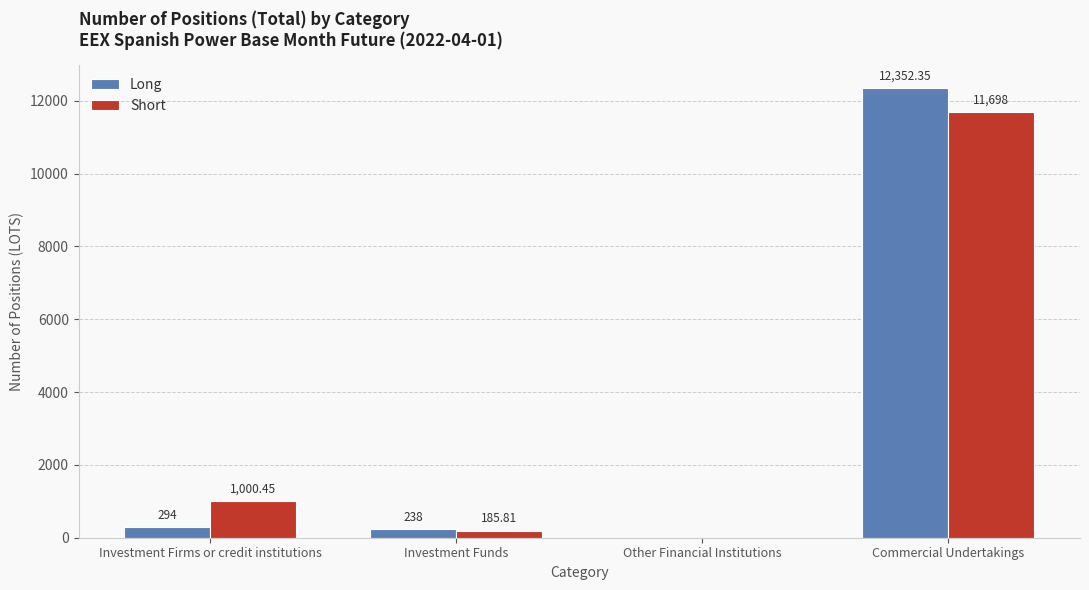

How many data points in Short are above 1000?

2